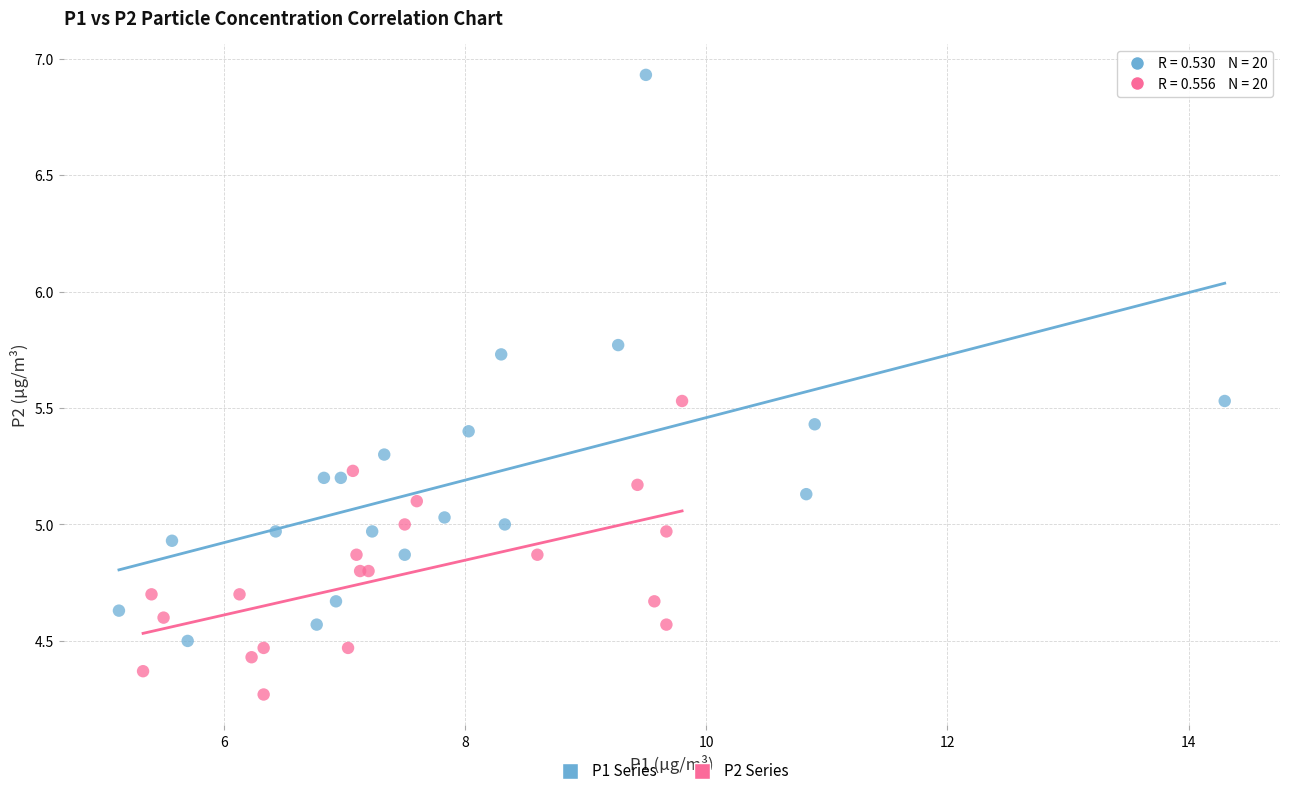

Which series reaches the maximum Y coordinate?

P1 Series